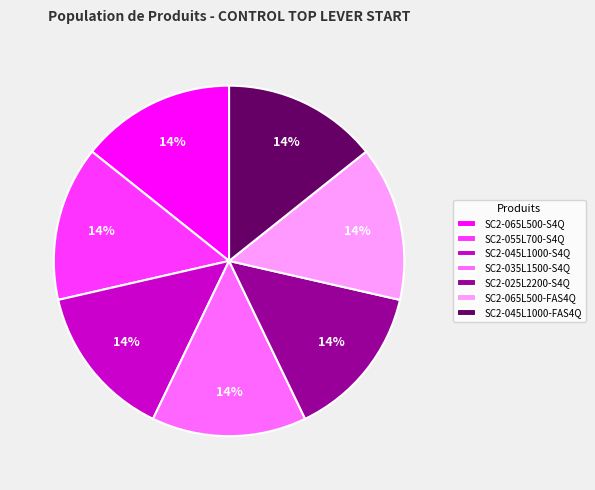

Is it true that SC2-045L1000-S4Q is 5% of the pie?

False